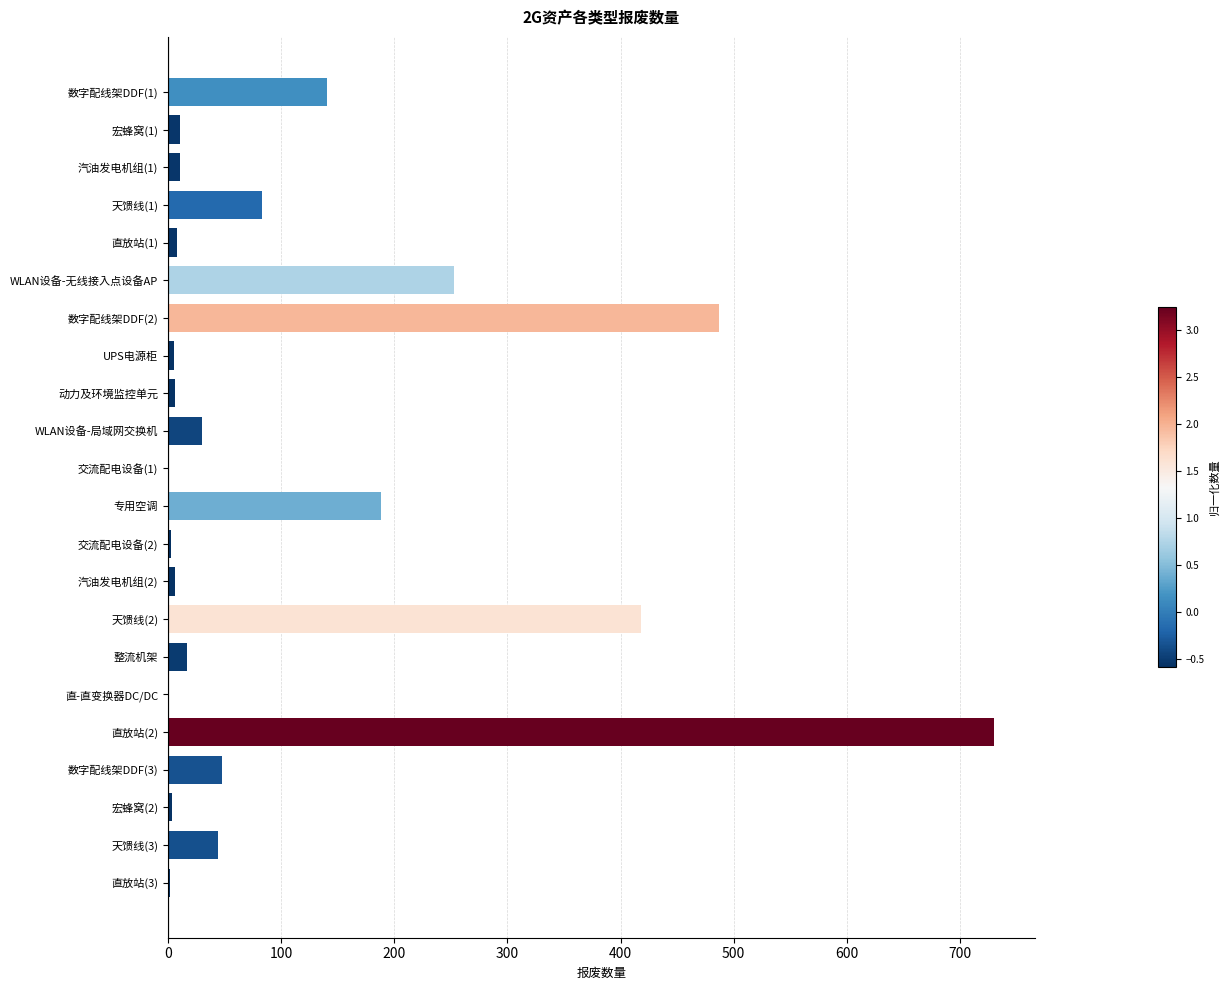

Is it true that the value at 天馈线(1) is 83?

True